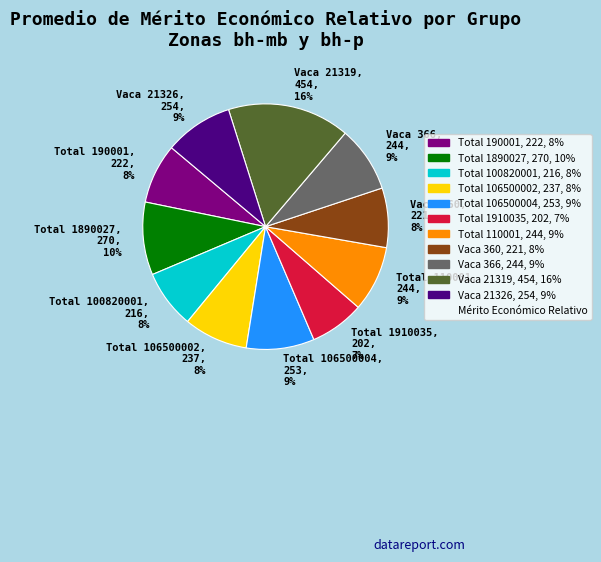

Which slice is the largest?

Vaca 21319